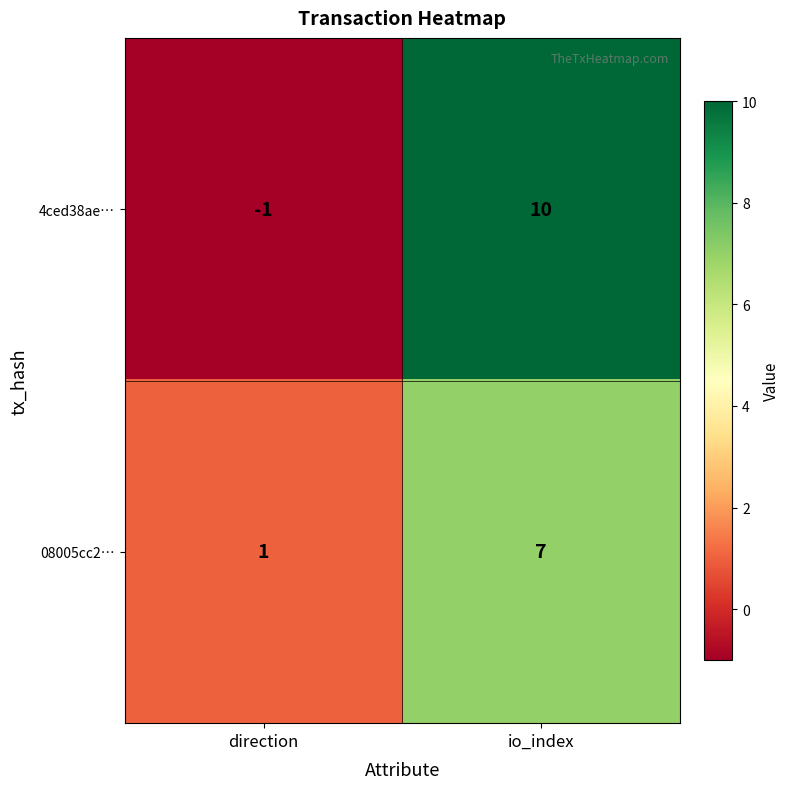

Which series has the widest spread of values?

4ced38ae…